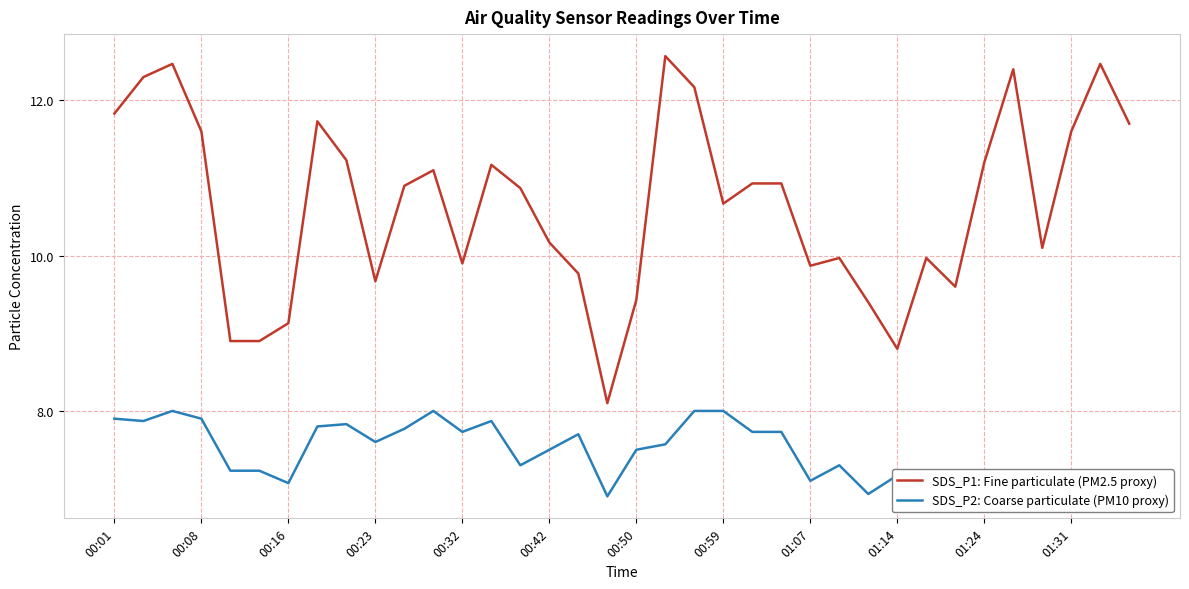

What is the minimum value shown in the chart?

6.9